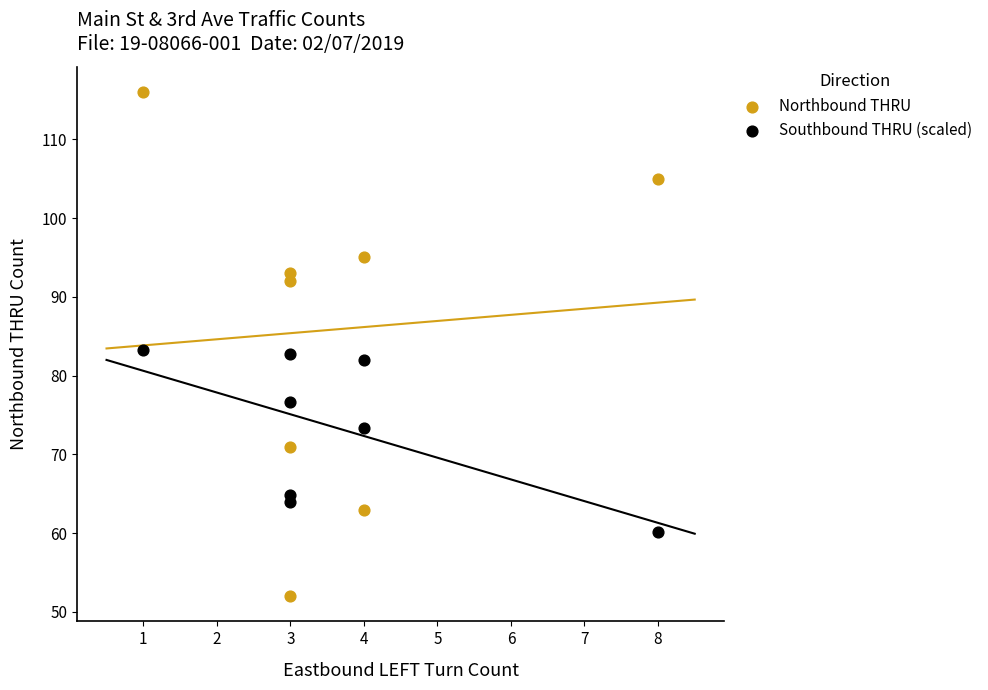

Across all data points, what is the range of Y values (max minus min)?

64.0